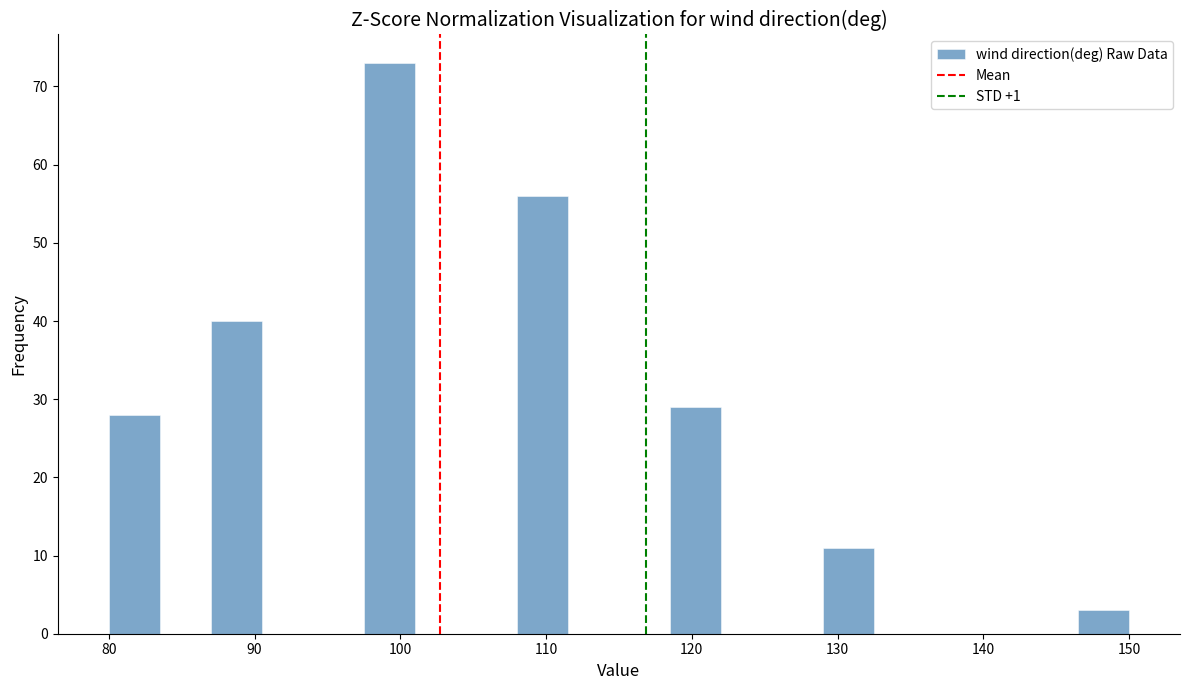

Read against the x-axis, roughly where is the centre of the tallest bar?

99